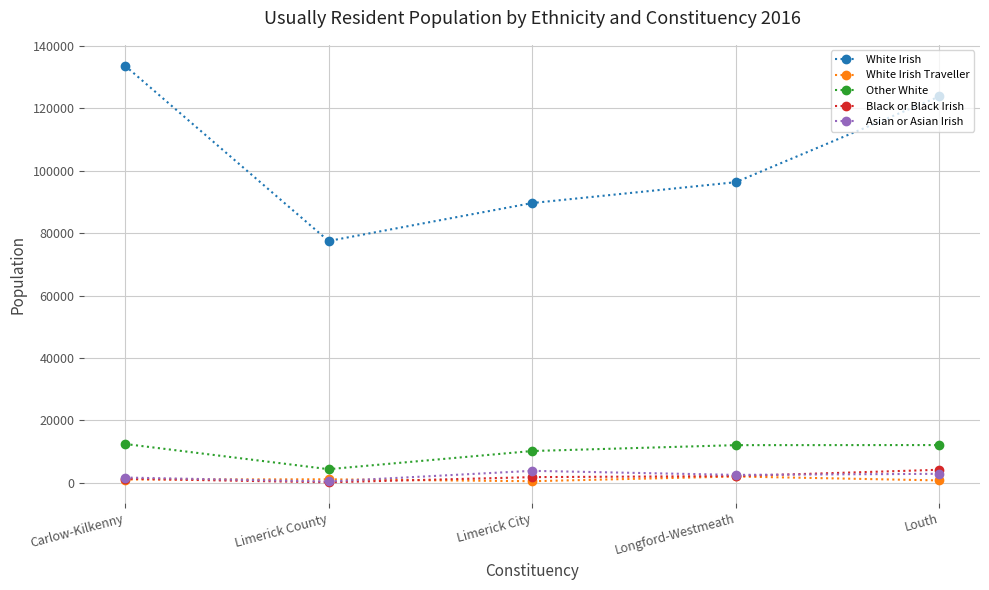

True or false: Asian or Asian Irish and Other White intersect in this chart.

False